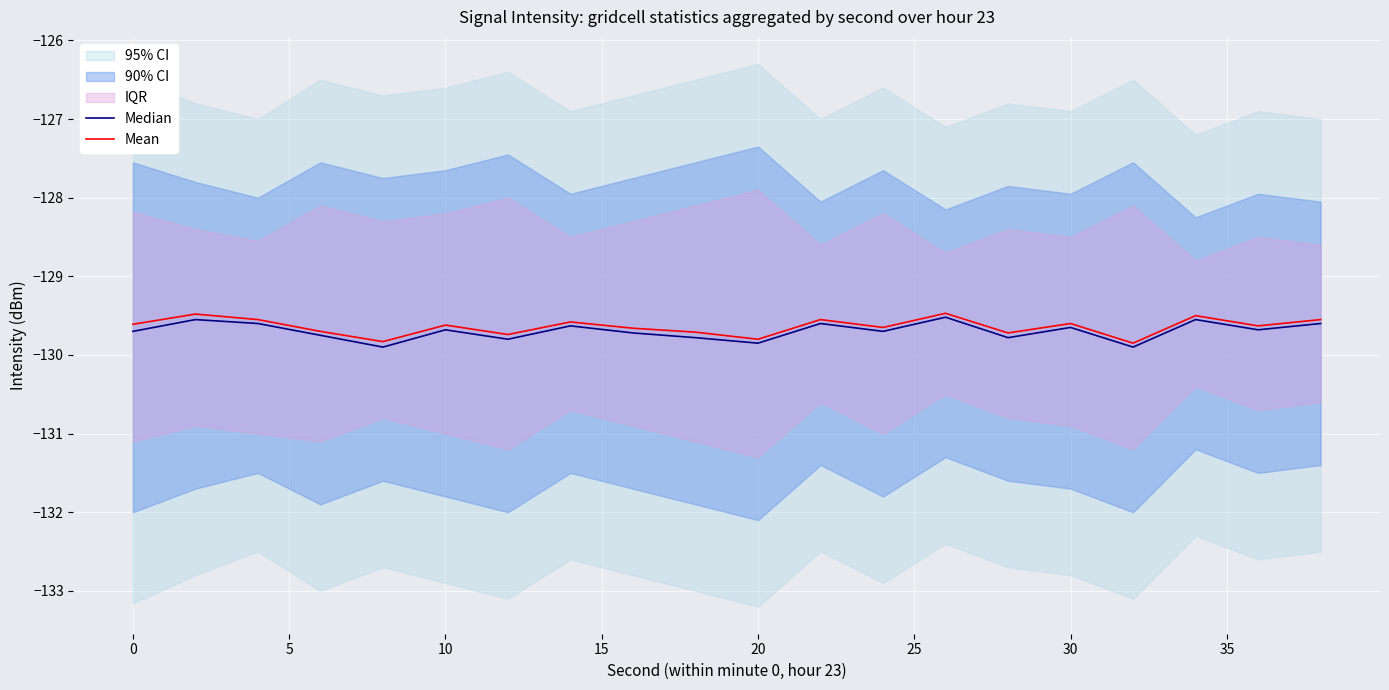

True or false: Mean has a value of -129.6 at 10.

True